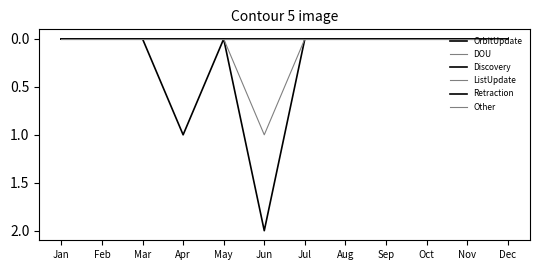

Which has a higher value, Nov or Mar?

Nov